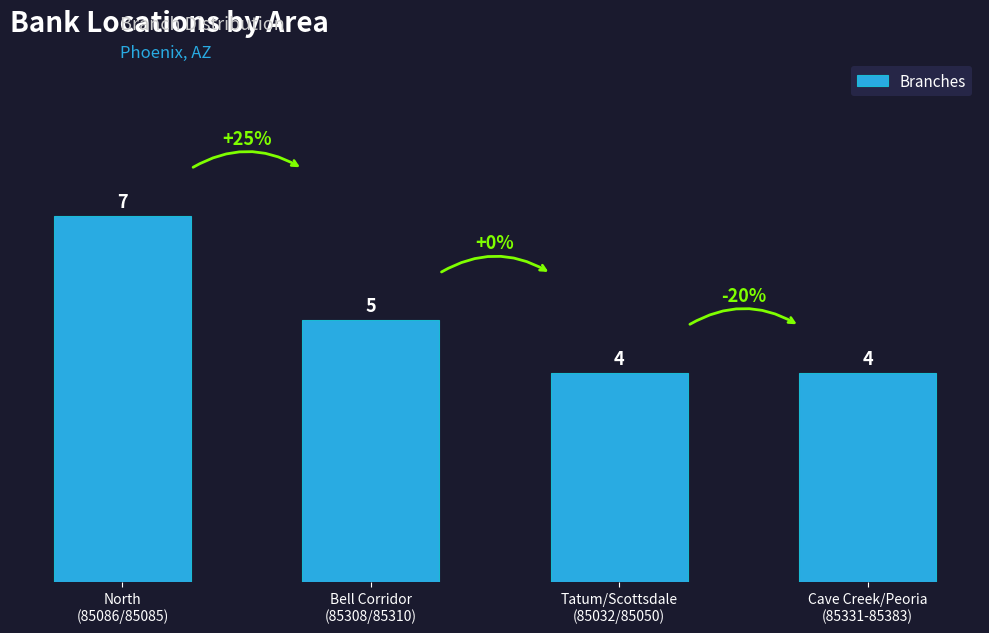

Between North
(85086/85085) and Bell Corridor
(85308/85310), which is larger?

North
(85086/85085)